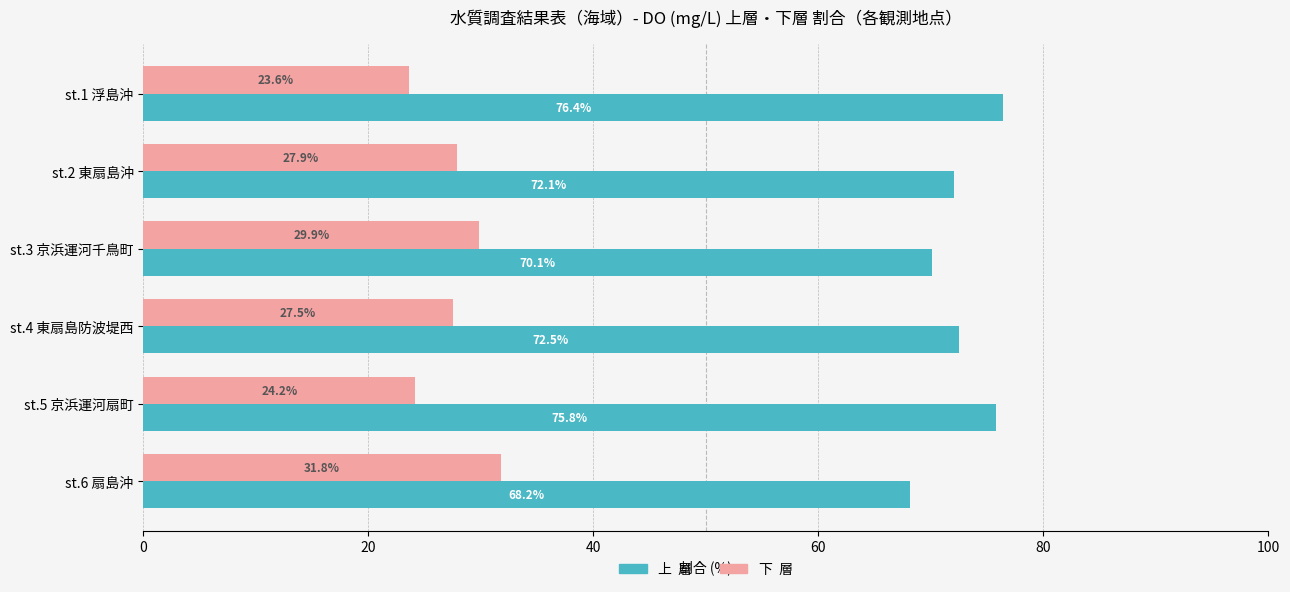

What is the total value across all series at st.1 浮島沖?

100.0